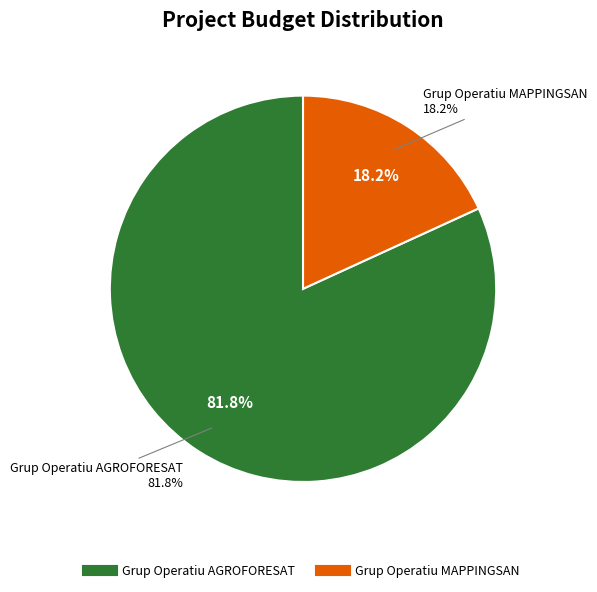

Which slice is the smallest?

Grup Operatiu MAPPINGSAN